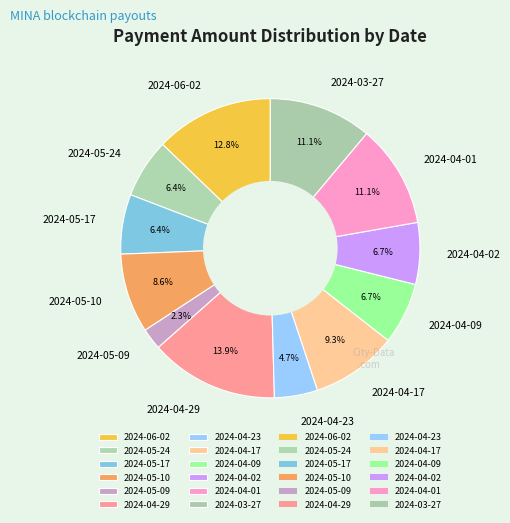

What portion of the pie excludes 2024-04-29?

86.1%